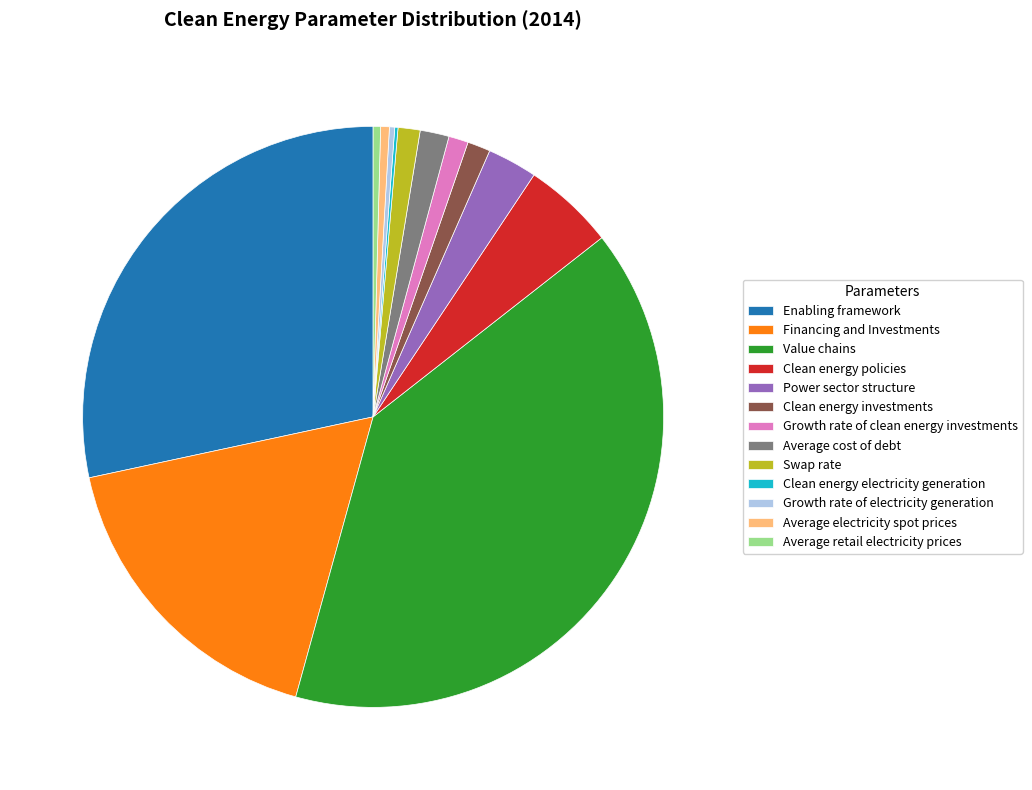

Which has a higher value, Value chains or Financing and Investments?

Value chains